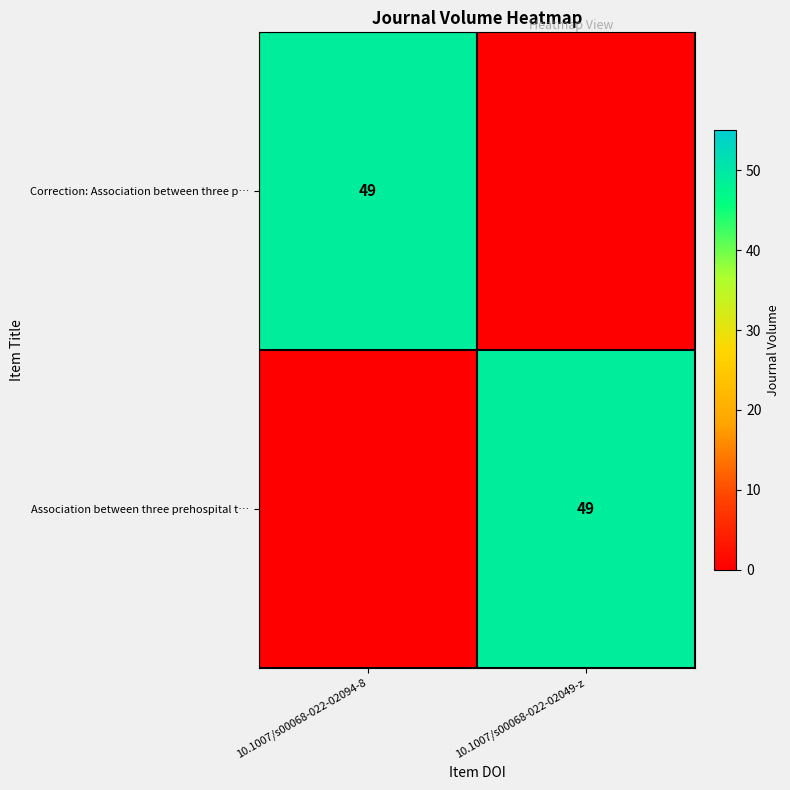

Which label corresponds to the smallest value in the chart?

10.1007/s00068-022-02049-z